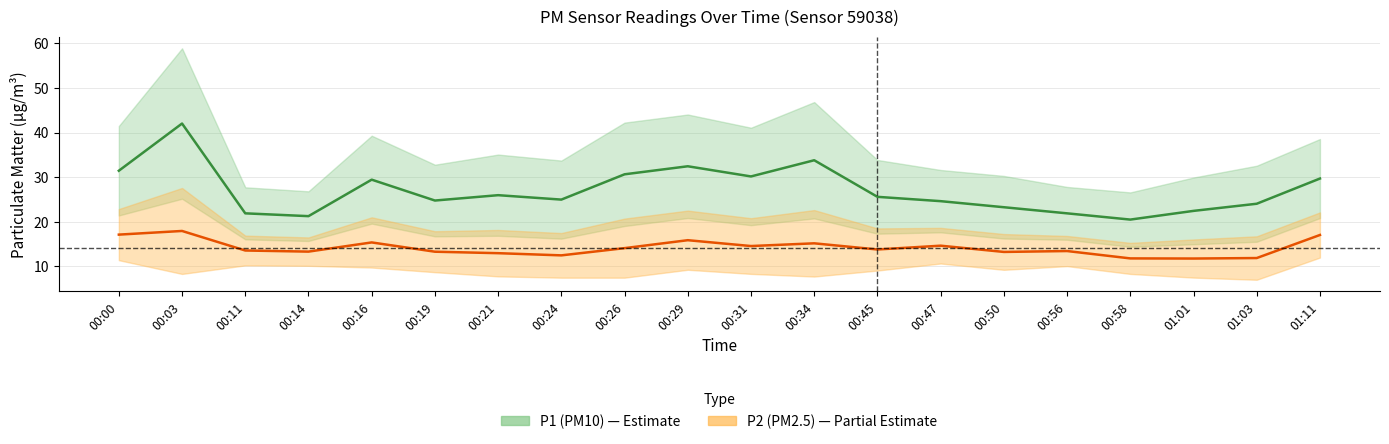

Is the value of P2 at 00:03 greater than the value of P1 at 00:31?

No